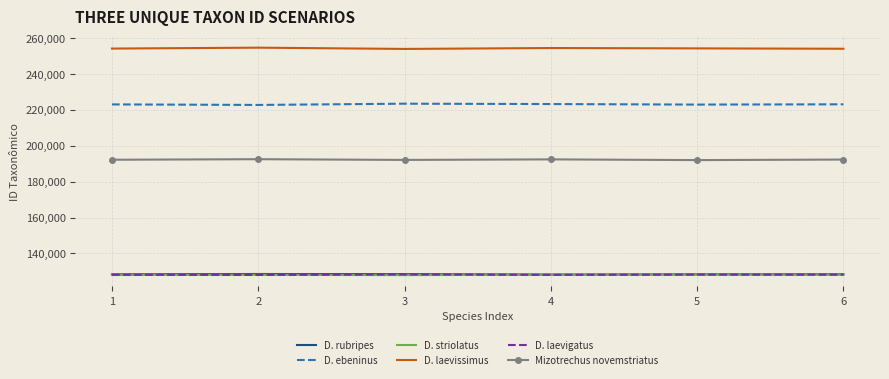

Between which two adjacent categories do D. laevigatus and D. striolatus first intersect?

1 and 2